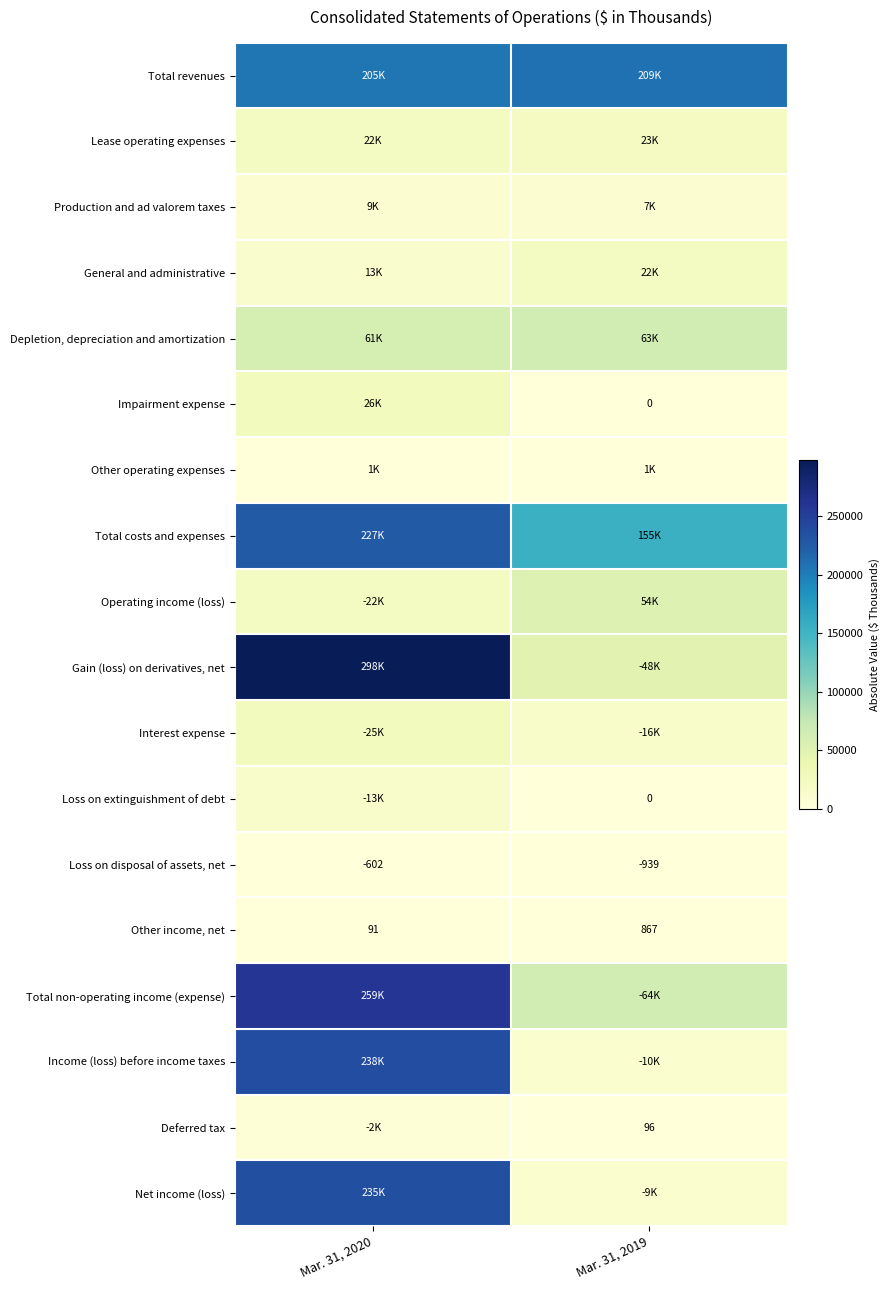

How many series are shown in this chart?

18